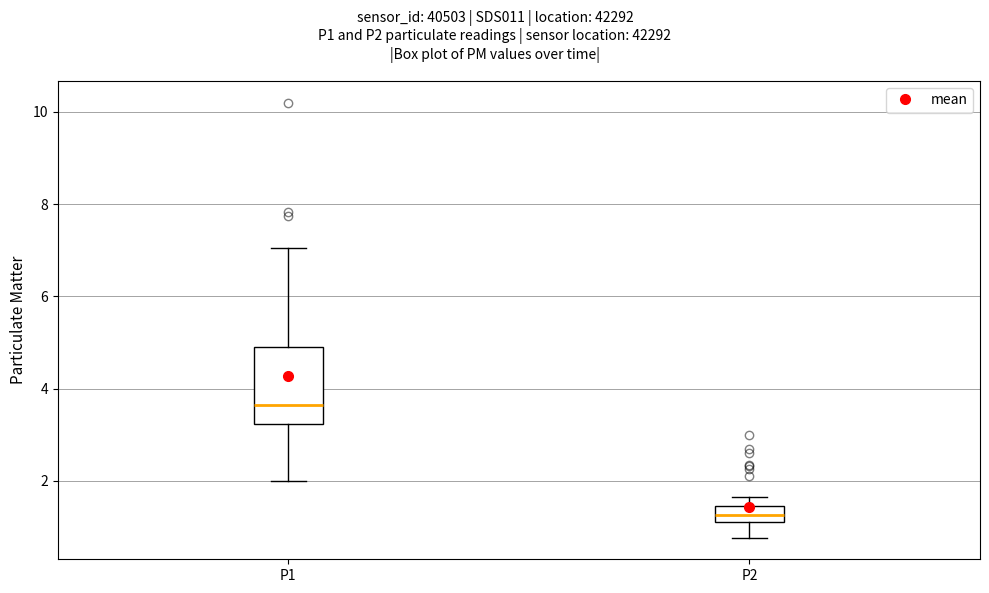

Where is the lower edge of the box for P1 on the y-axis? The values are not printed on the chart, so give them approximately, as read against the axis.

3.2